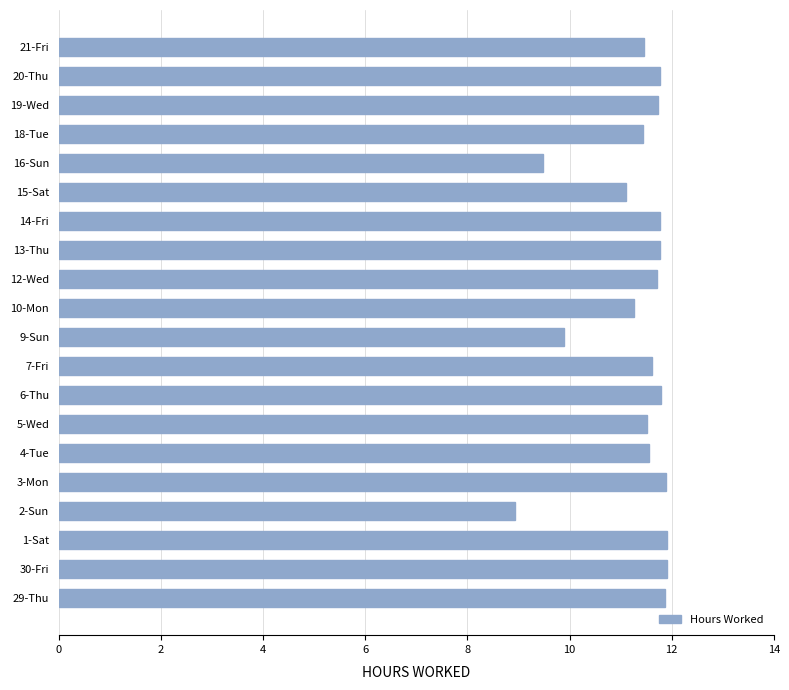

Which has a higher value, 16-Sun or 3-Mon?

3-Mon